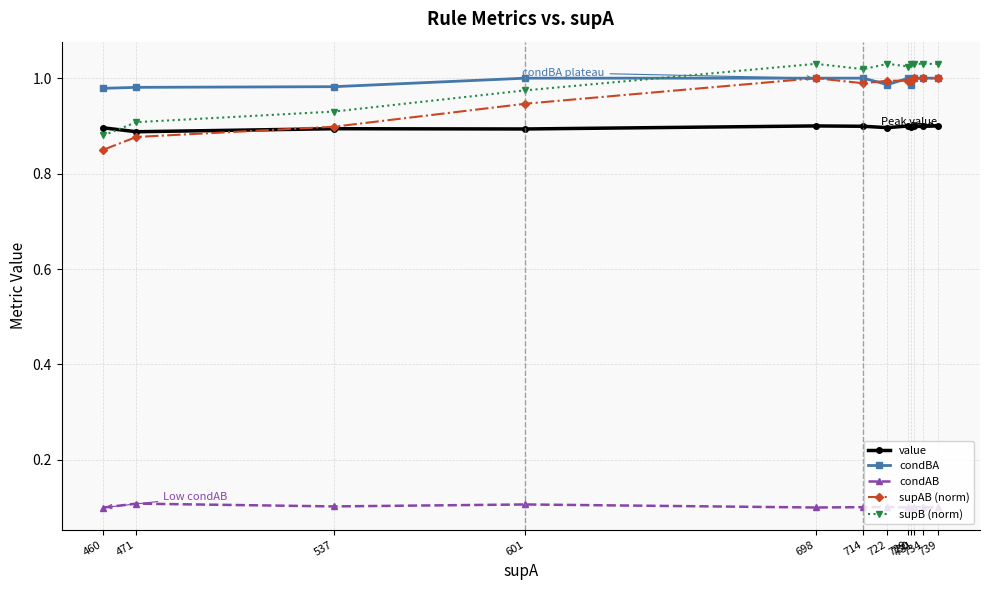

In value, how many points are lower than both neighbors (excluding endpoints)?

4